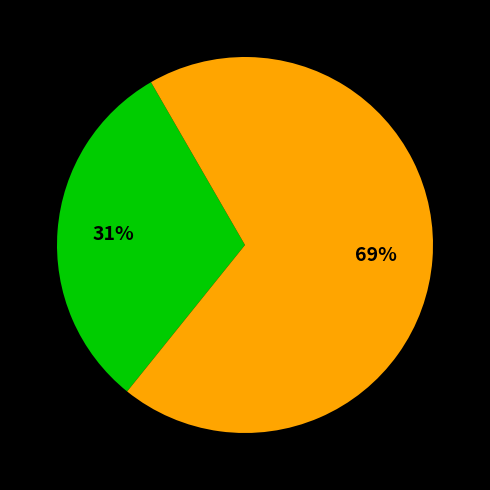

To the nearest percent, what is the average slice percentage?

50%